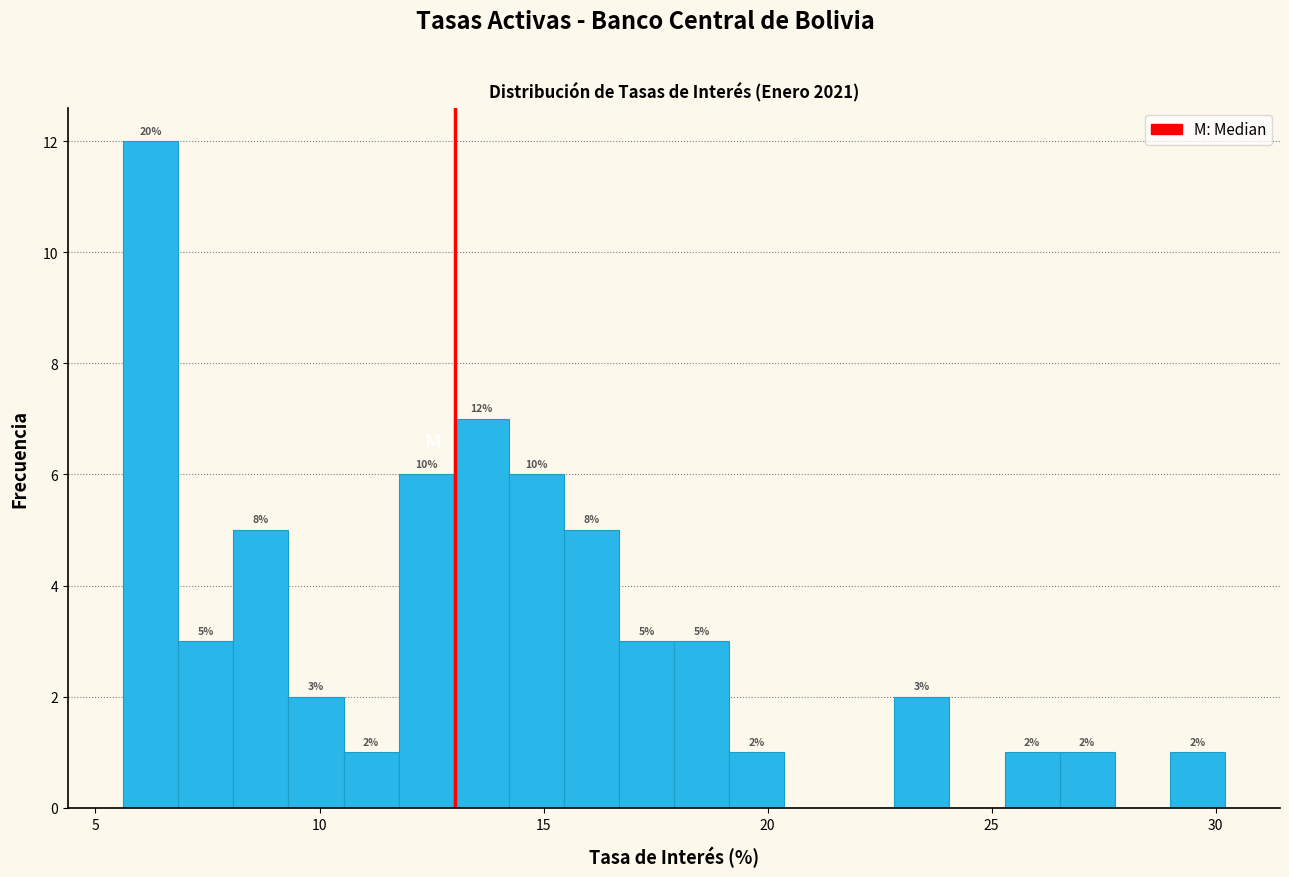

Around what value on the x-axis is the tallest bar? Give the approximate position of its centre, as read against the axis.

6.0